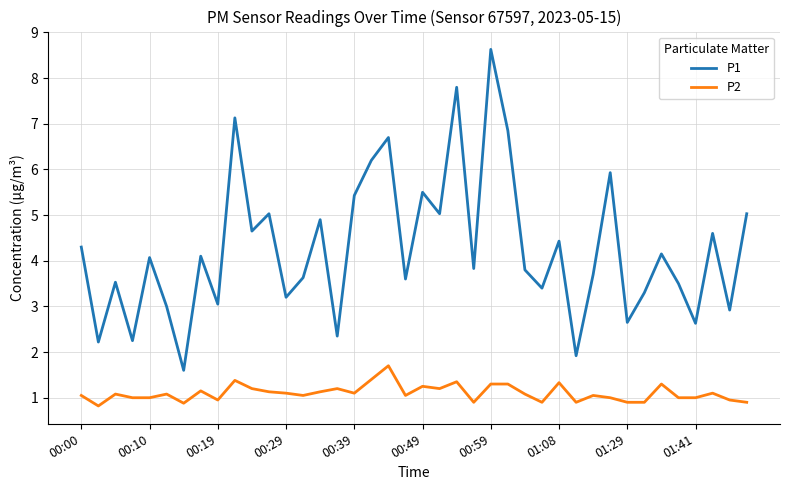

What are all the series names shown in the legend?

P1, P2